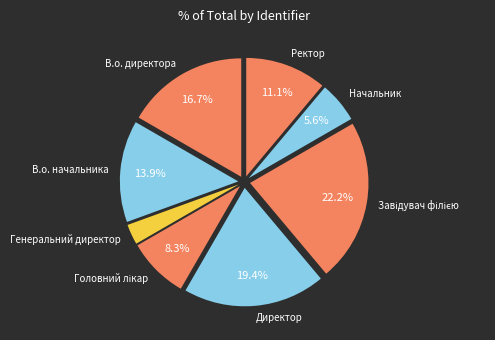

Does any single category account for the majority?

No